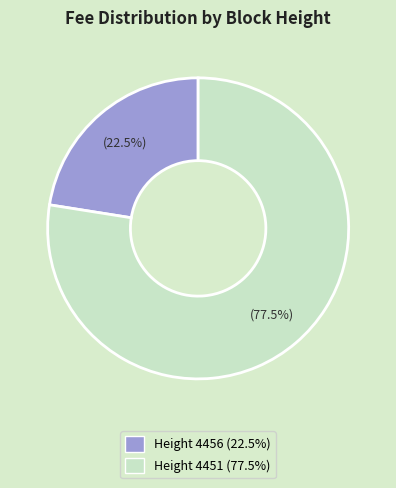

Is there any slice that represents more than half of the pie?

Yes